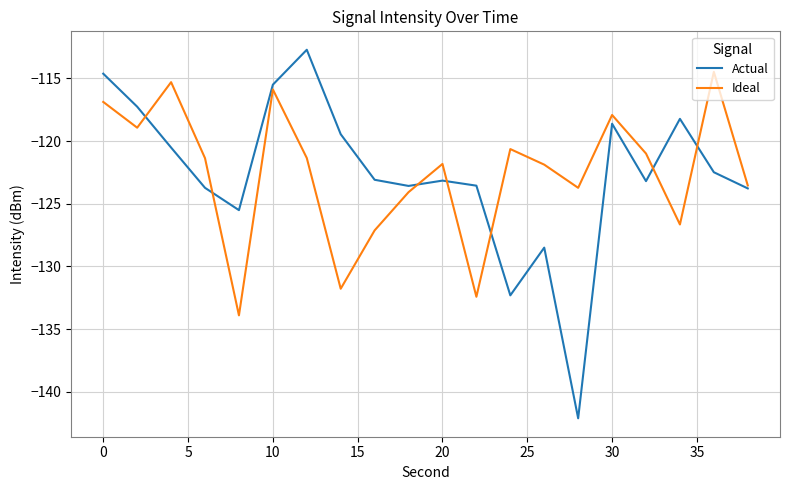

Rank the series by their maximum value, from highest to lowest.

Actual, Ideal